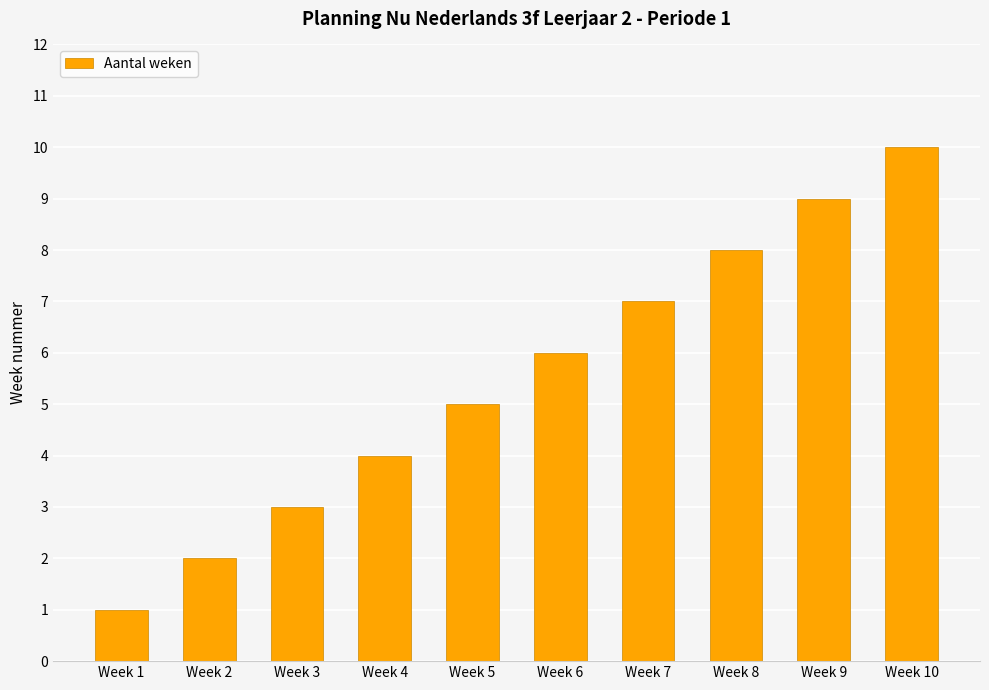

Rank the categories by value from lowest to highest.

Week 1, Week 2, Week 3, Week 4, Week 5, Week 6, Week 7, Week 8, Week 9, Week 10